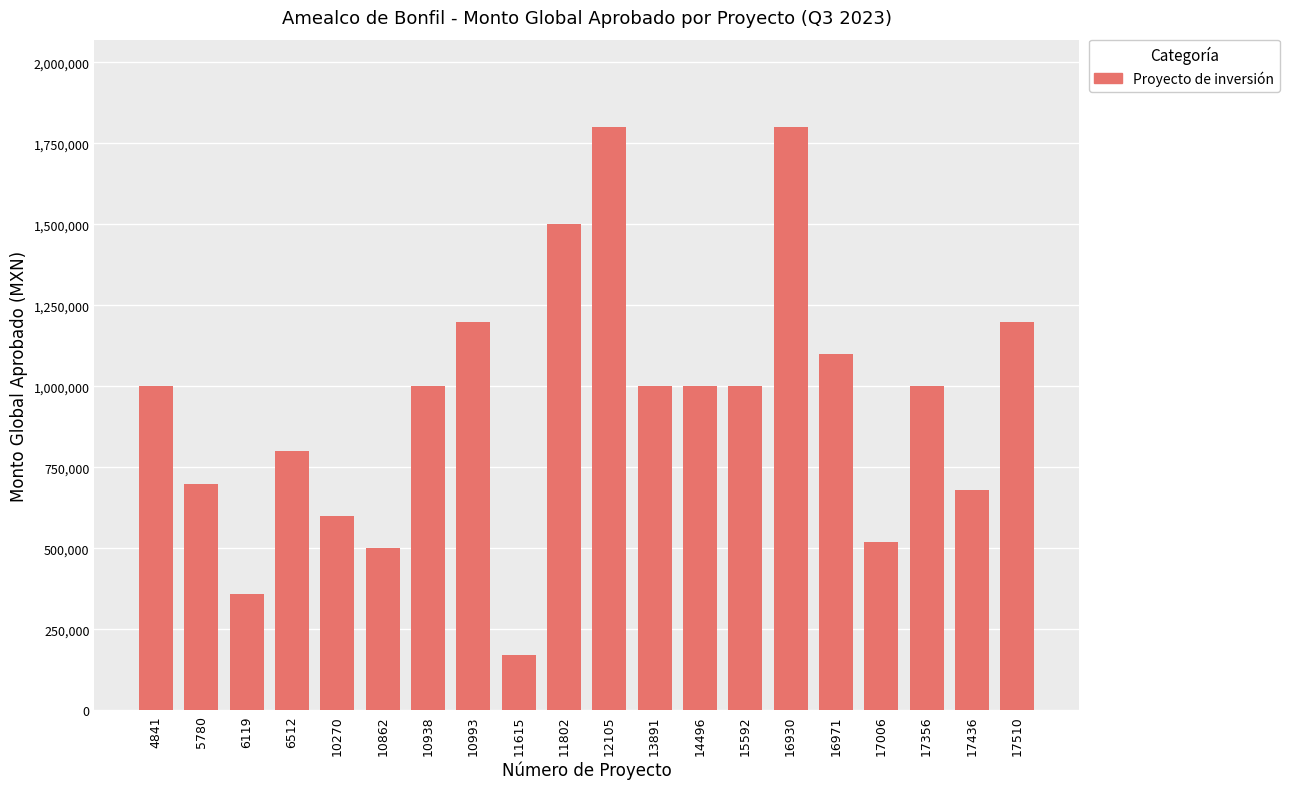

What is the sum of all values?

18930000